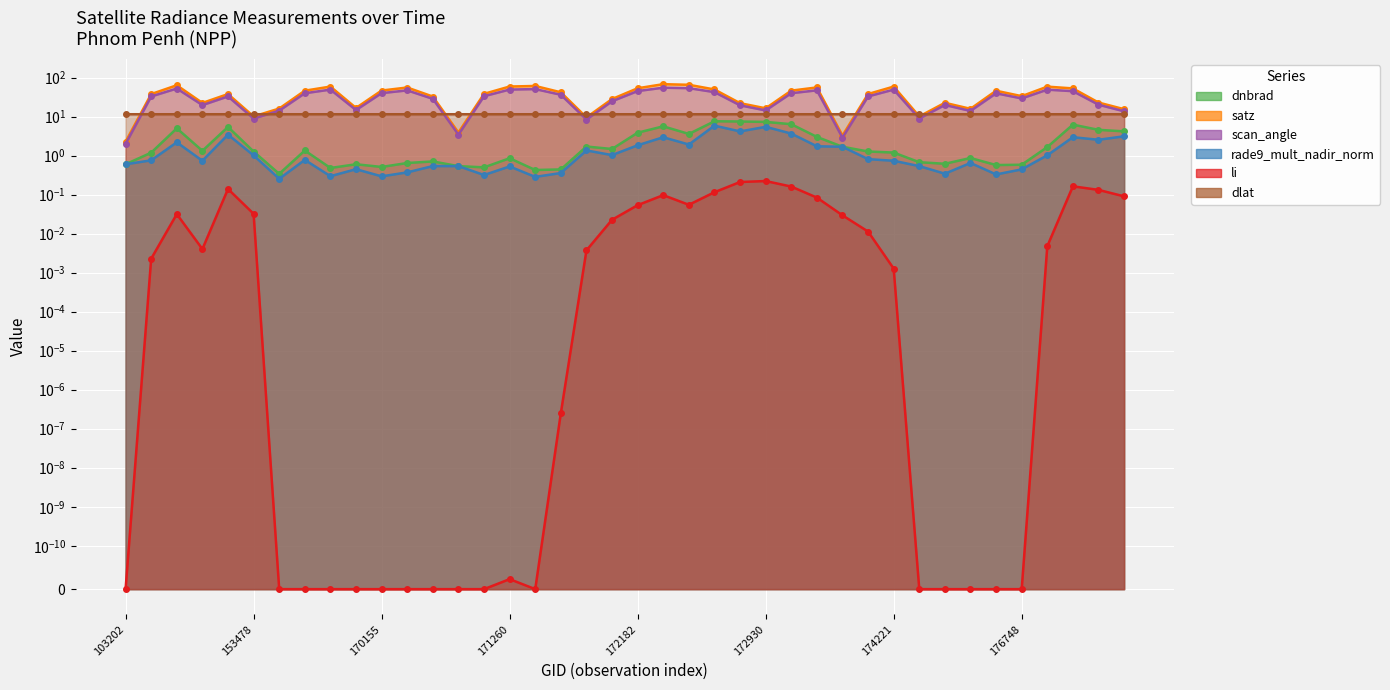

At which label does rade9_mult_nadir_norm reach its peak?

172563